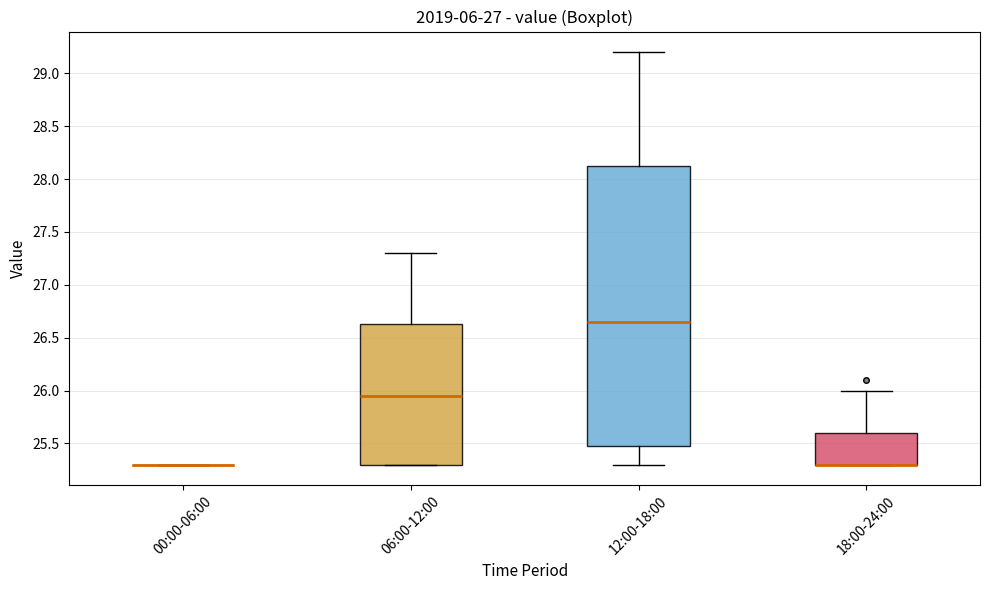

Which box is the tallest, from its lower edge to its upper edge?

12:00-18:00